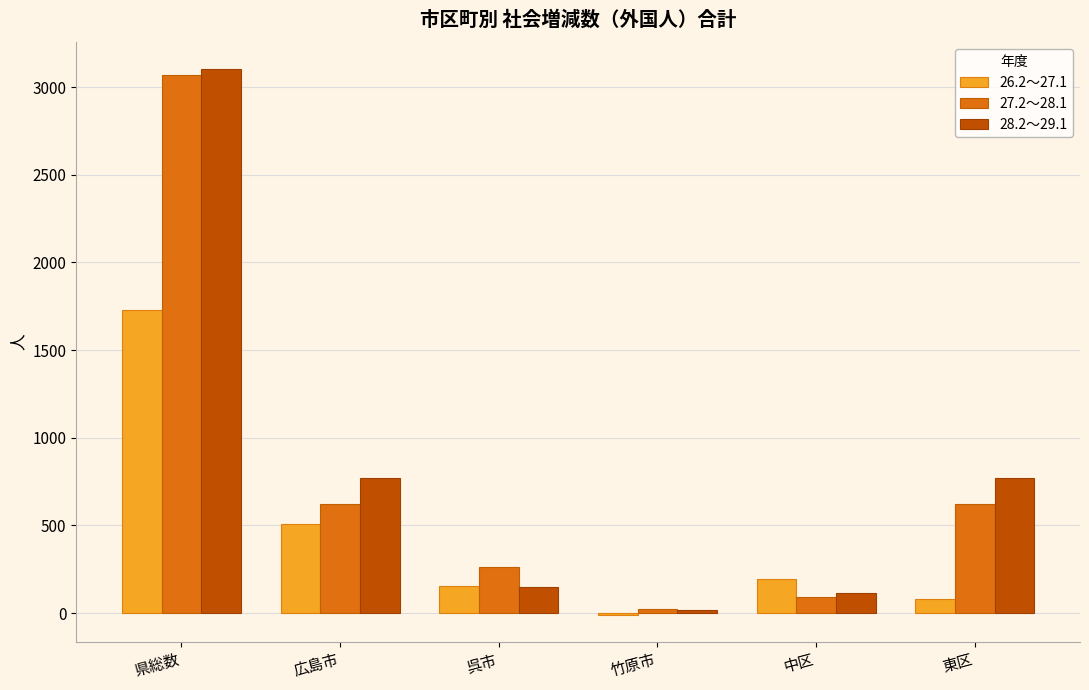

What are all the series names shown in the legend?

26.2～27.1, 27.2～28.1, 28.2～29.1